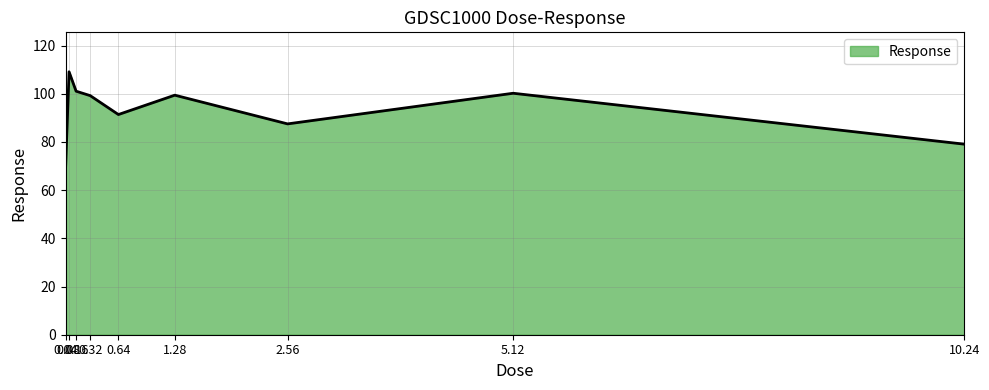

At which category does the chart reach its minimum across all series?

0.04